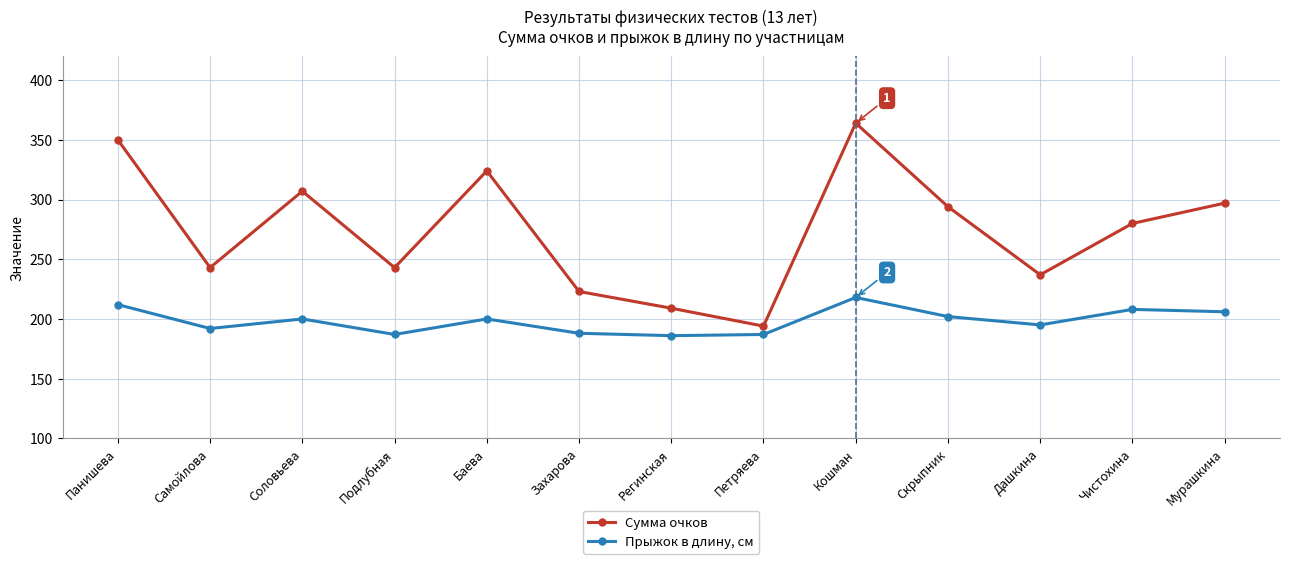

What is the difference between the maximum and minimum values in the Сумма очков series?

170